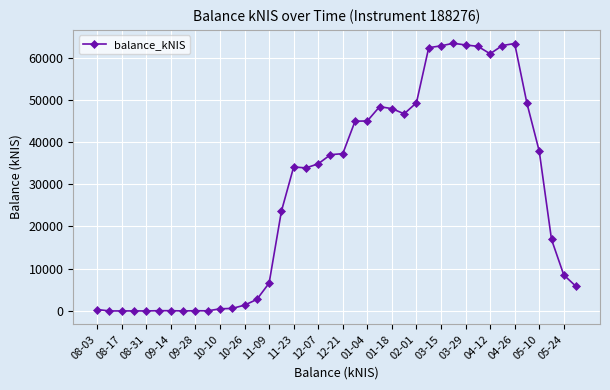

What is the average value?

27861.0